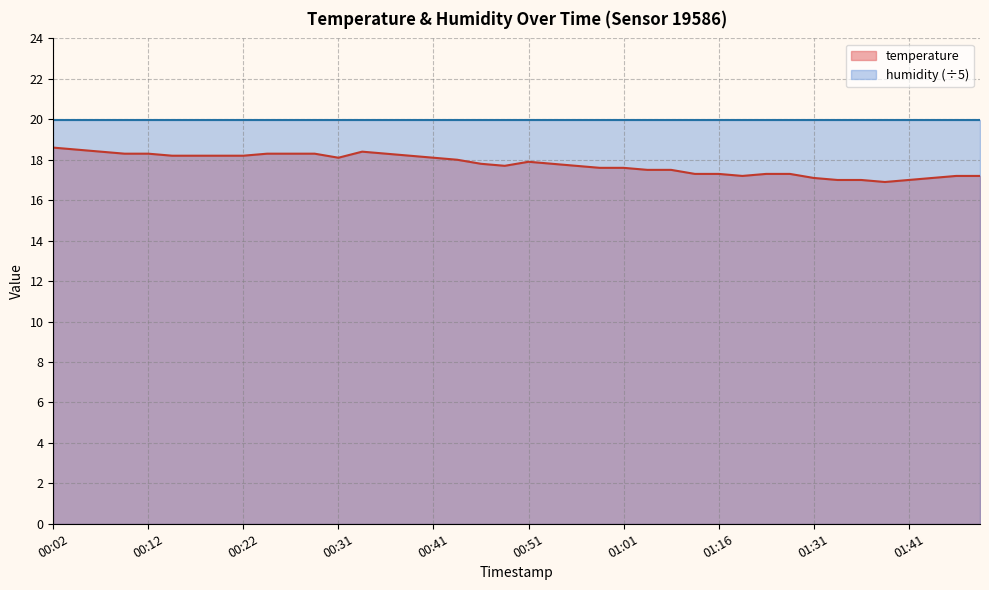

What is the minimum value shown in the chart?

16.9